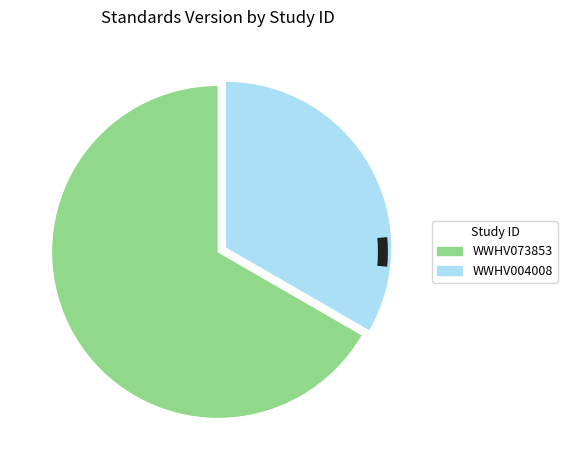

Is there a majority slice in this chart?

Yes